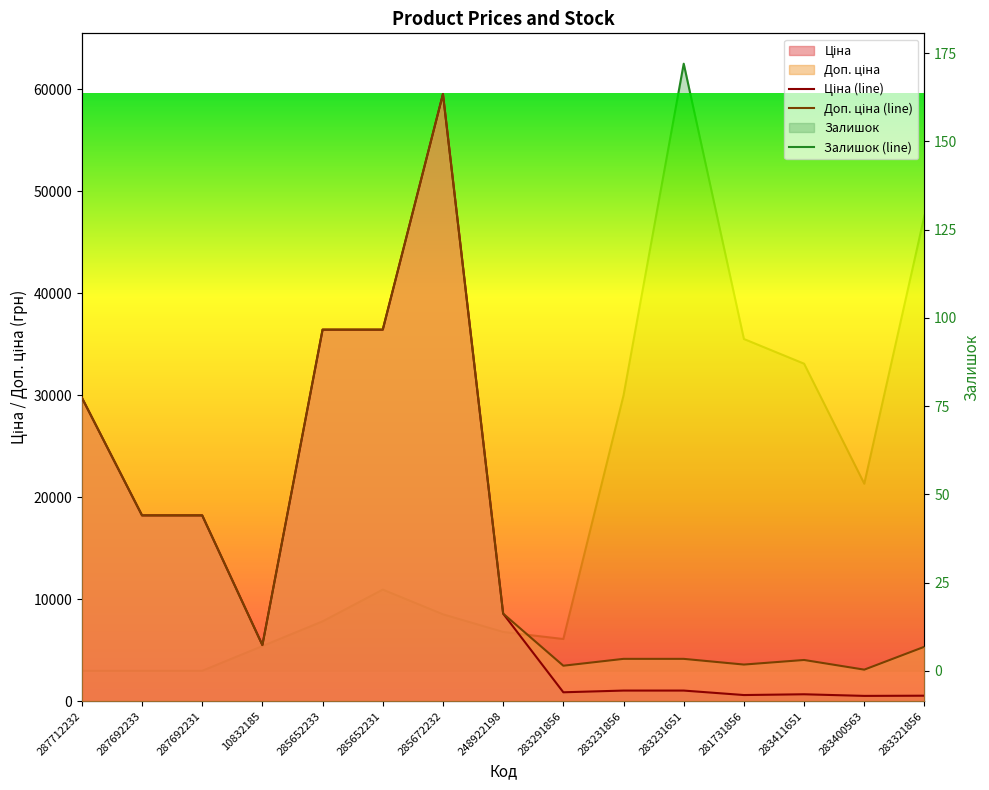

What is the average value of the Ціна (line) series?

14526.3